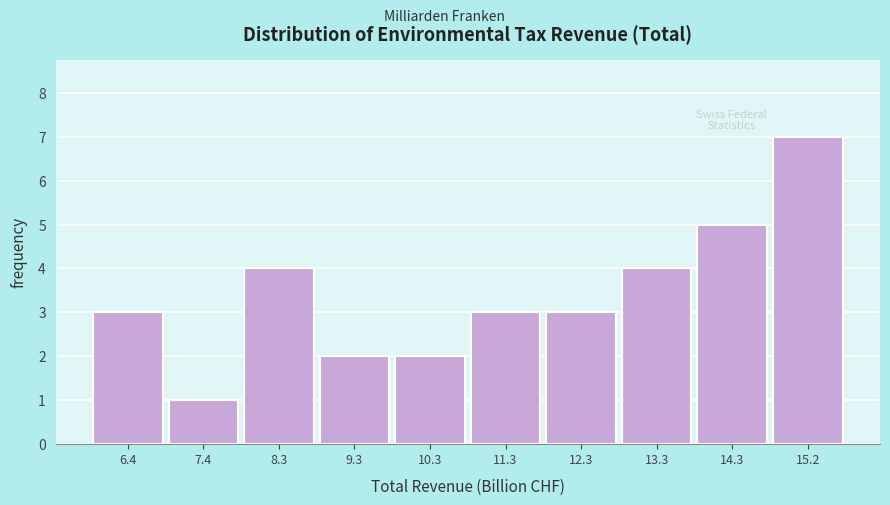

Reading left to right, transcribe all the data shown in this chart.

6.4=3	7.4=1	8.3=4	9.3=2	10.3=2	11.3=3	12.3=3	13.3=4	14.3=5	15.2=7